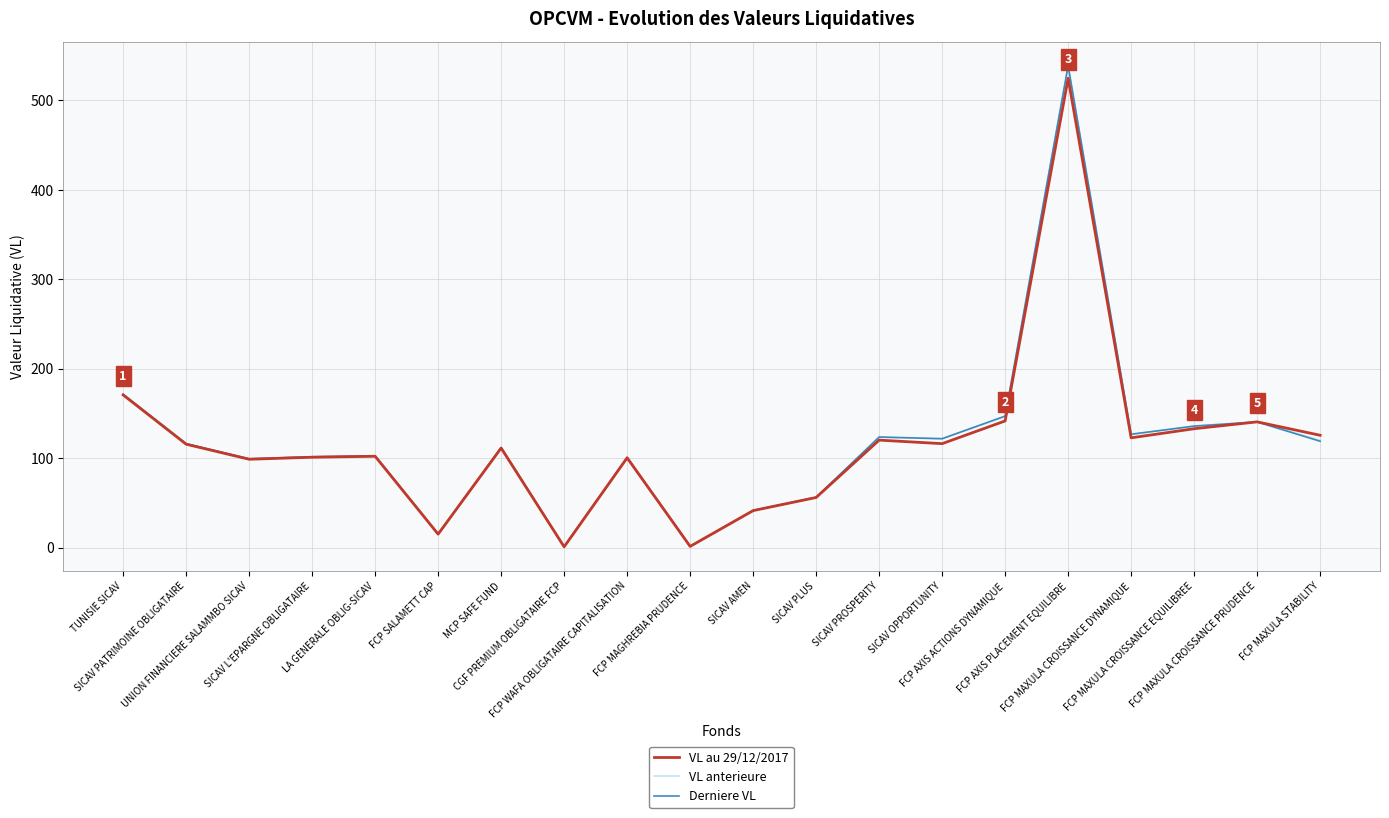

The VL anterieure series shows 116.3 at SICAV PATRIMOINE OBLIGATAIRE. True or false?

True